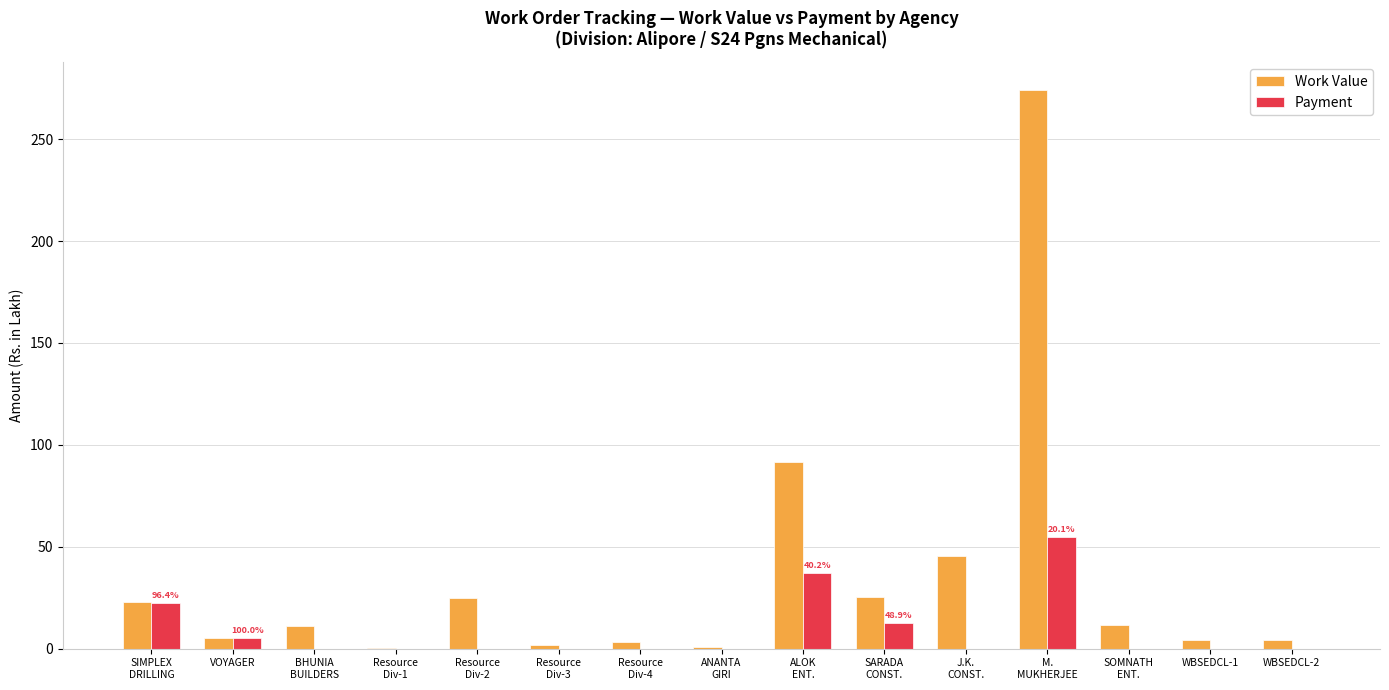

What is the greatest value displayed?

274.1